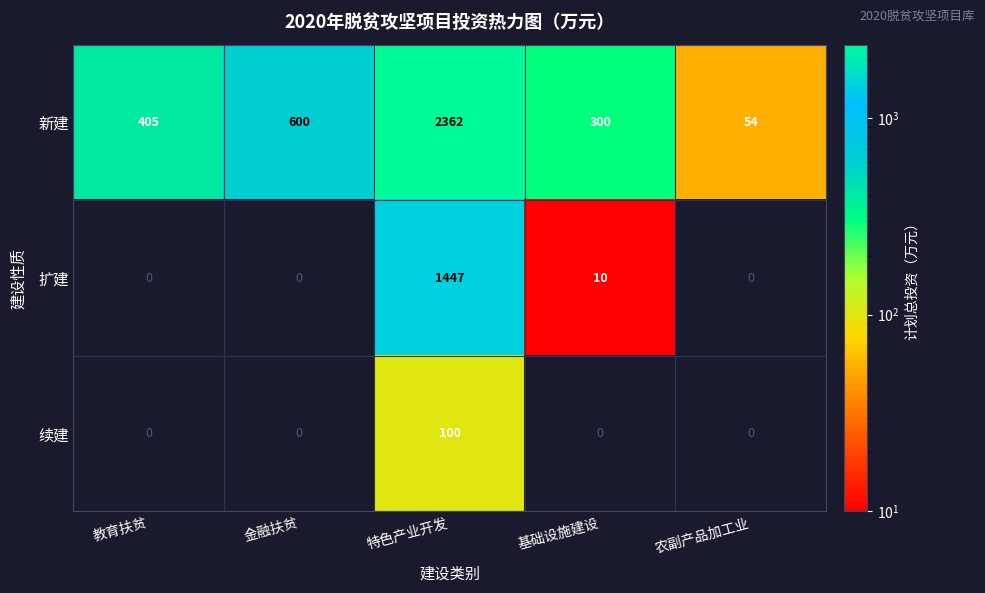

What is the average value of the 新建 series?

744